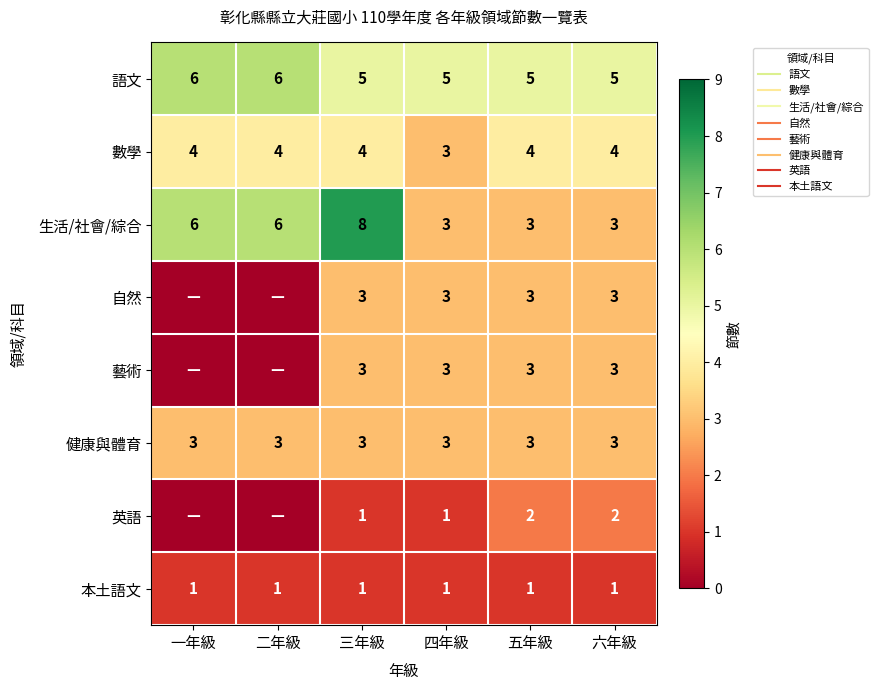

At which category is the sum across all series the highest?

三年級